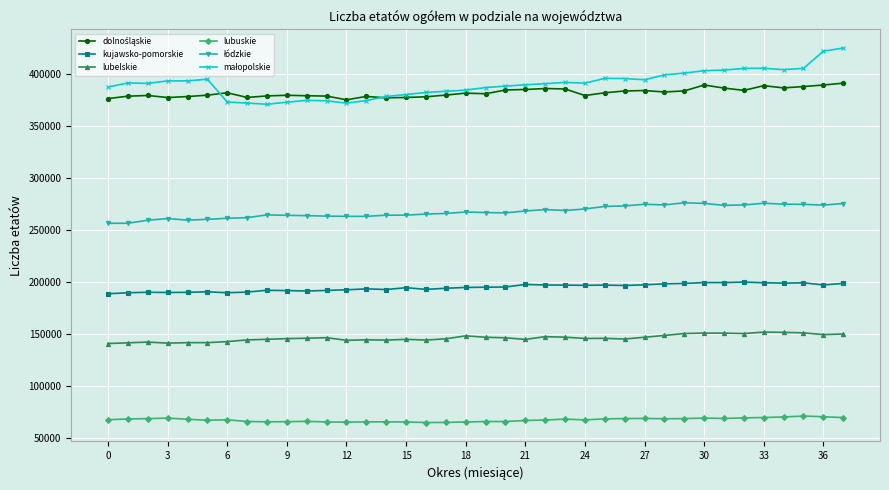

How many categories are shown in the chart?

38